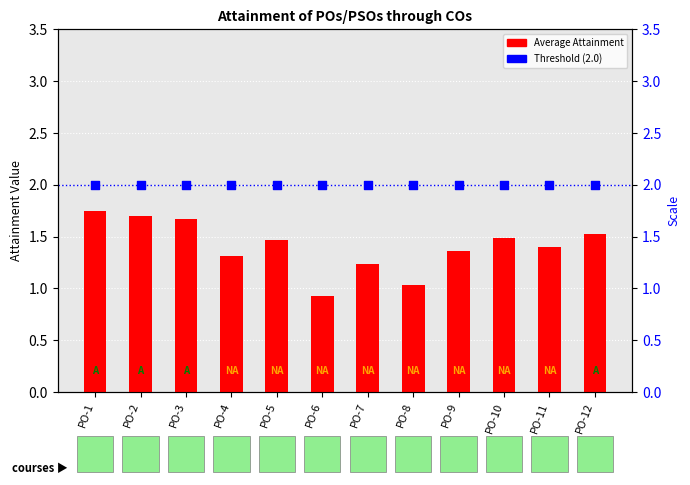

What are all the series names shown in the legend?

Average Attainment, Threshold (2.0)